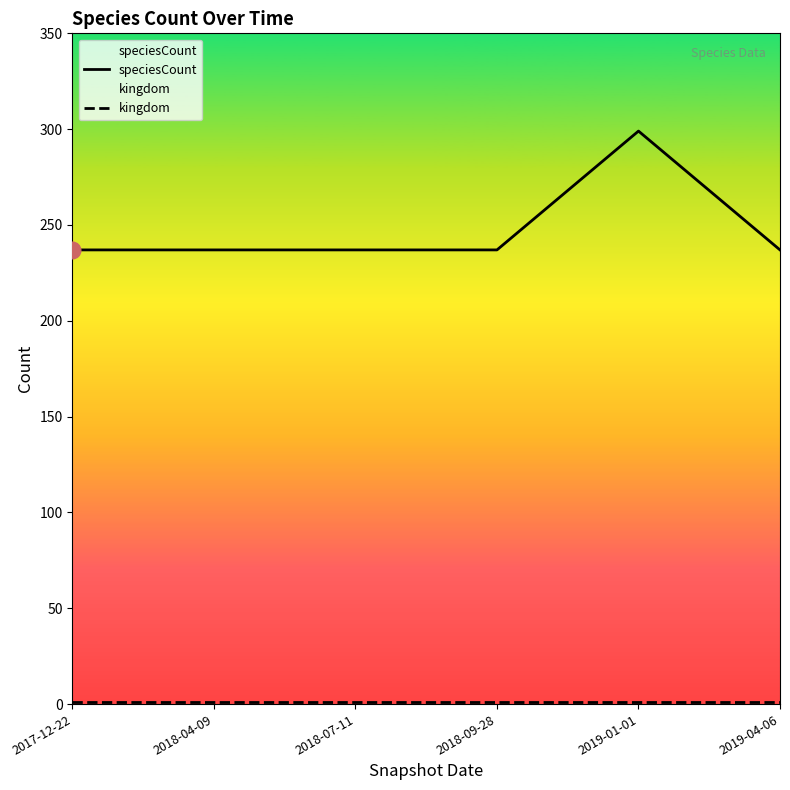

In speciesCount, how many points are higher than both neighbors (excluding endpoints)?

1